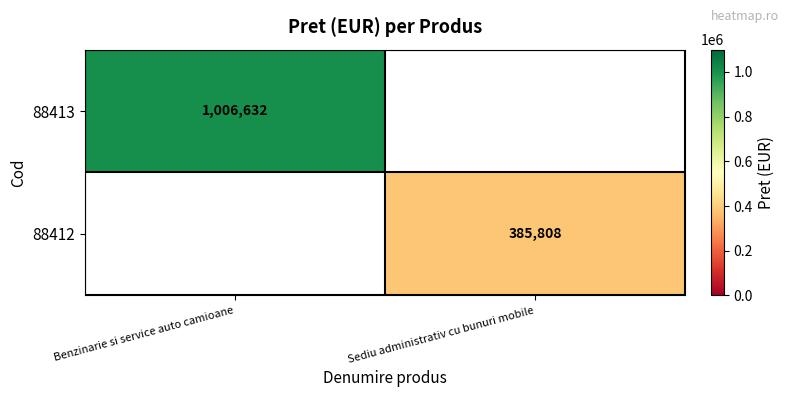

The 88413 series shows 703254.5 at Benzinarie si service auto camioane. True or false?

False